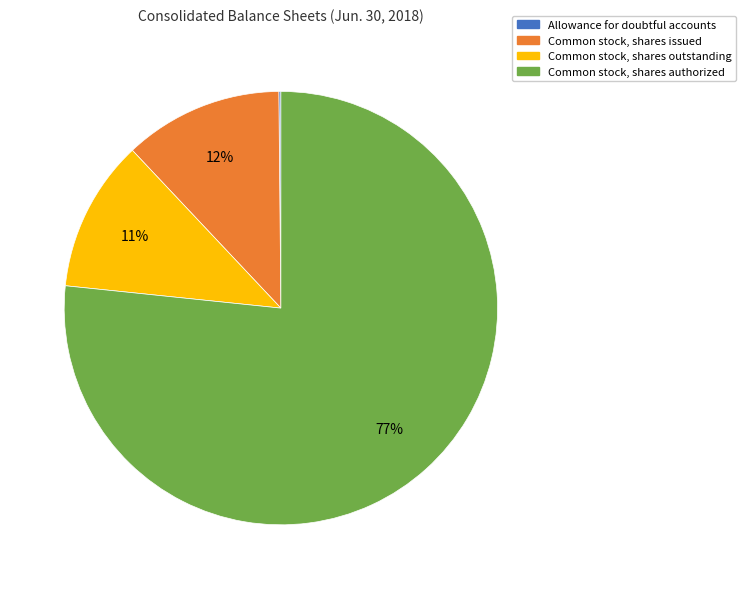

Which slice is the largest?

Common stock, shares authorized